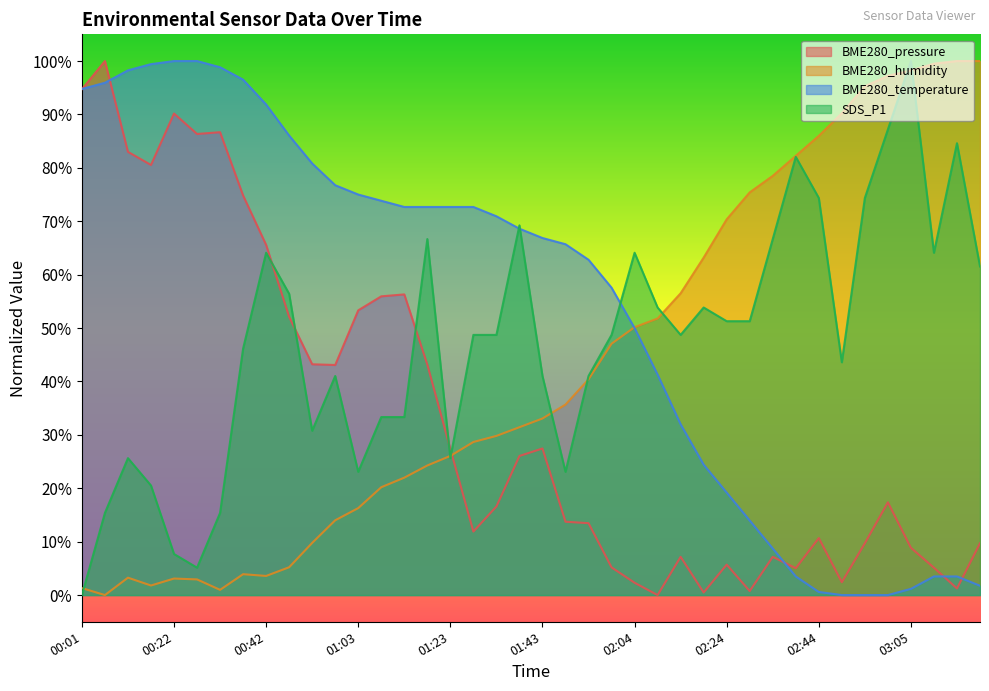

Rank the categories by BME280_humidity value from highest to lowest.

03:16, 03:21, 03:10, 03:05, 03:00, 02:55, 02:50, 02:44, 02:39, 02:34, 02:29, 02:24, 02:19, 02:14, 02:09, 02:04, 01:59, 01:54, 01:48, 01:43, 01:38, 01:33, 01:28, 01:23, 01:18, 01:13, 01:08, 01:03, 00:58, 00:53, 00:48, 00:37, 00:42, 00:12, 00:22, 00:27, 00:17, 00:01, 00:32, 00:06